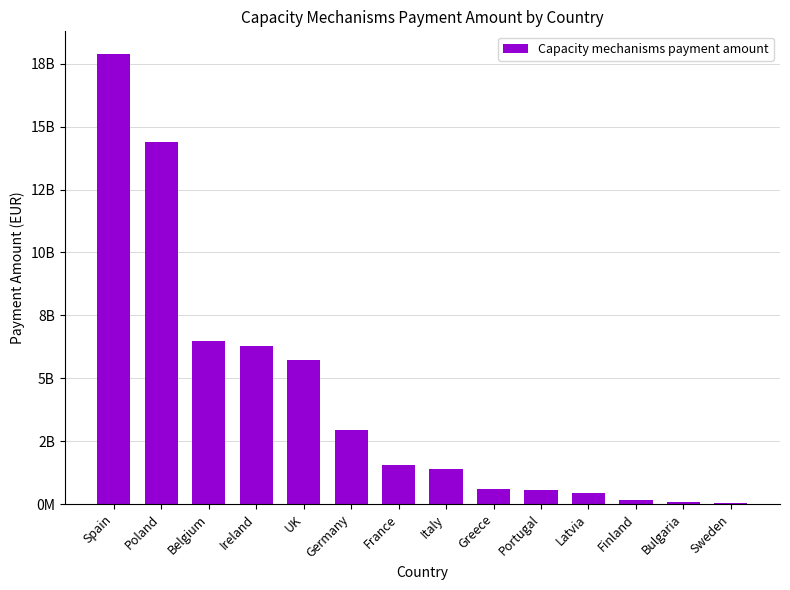

True or false: the data shows 340197949.8 at Italy.

False